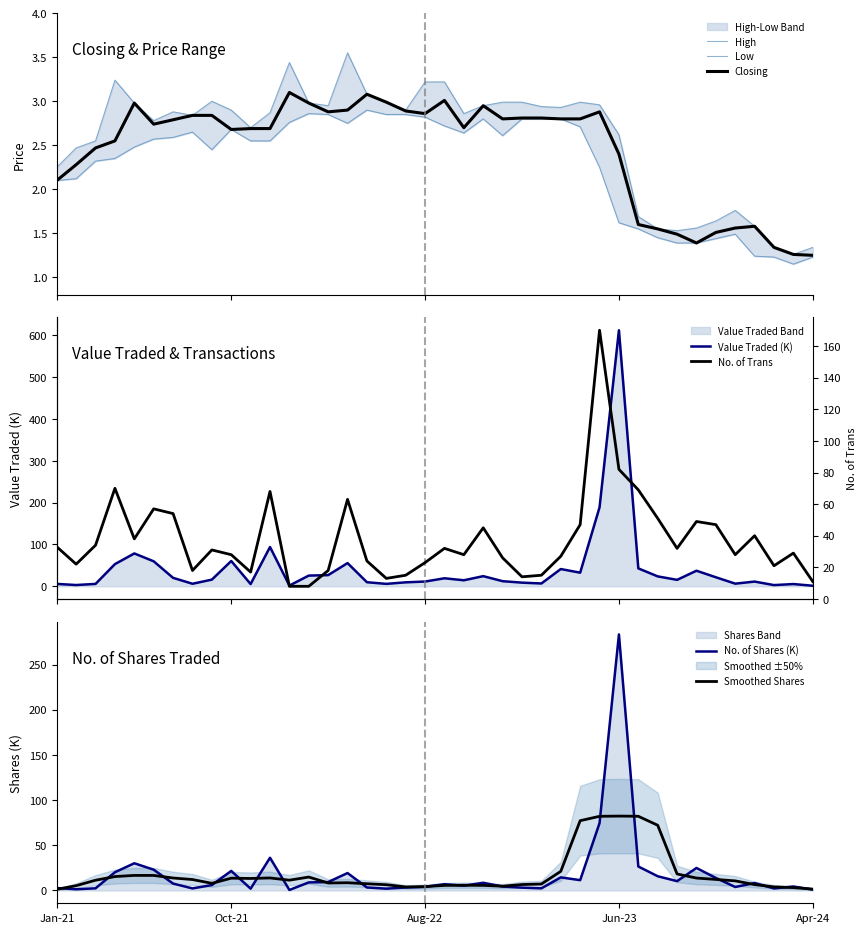

Which series ends up on top after the final intersection of Value Traded and Low?

Value Traded